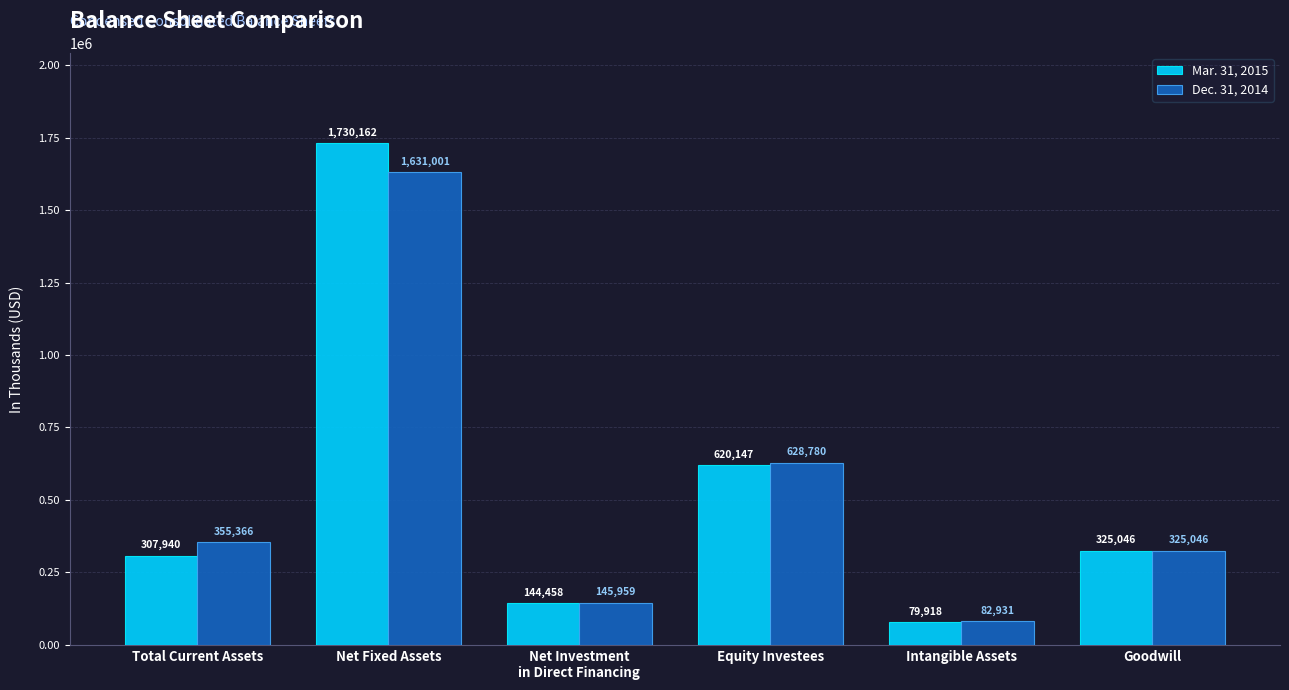

How many data points in Mar. 31, 2015 are less than 325046?

3